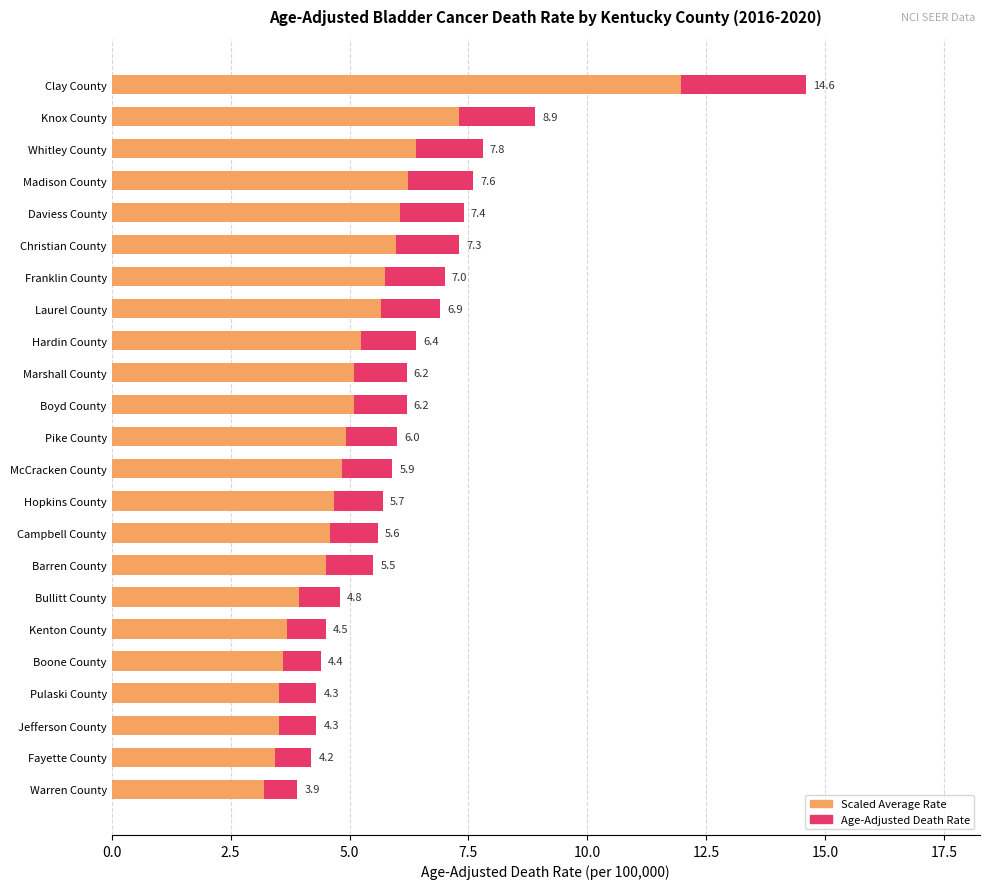

What is the minimum value for Scaled Average Rate?

3.2